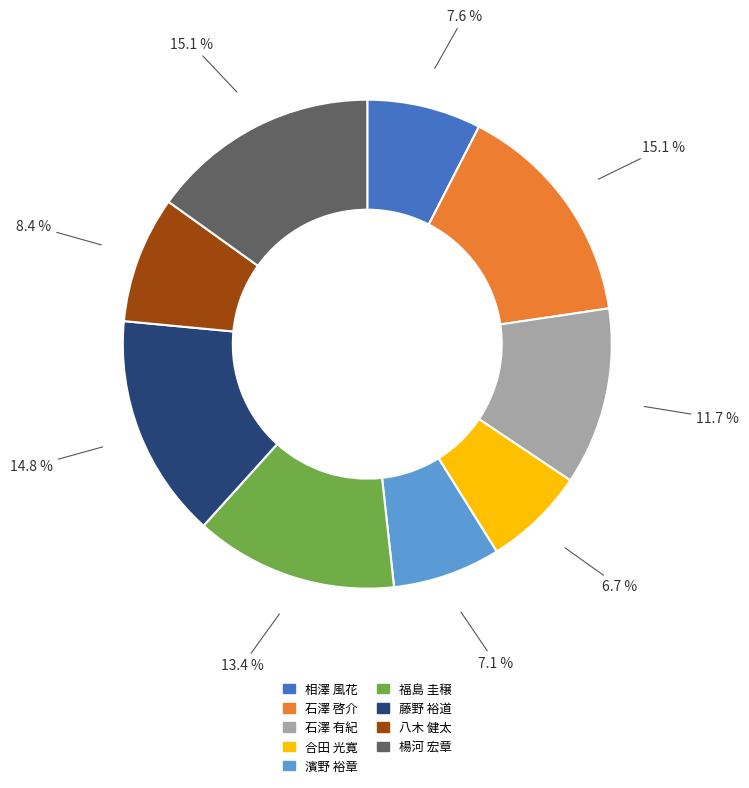

How many slices are in this pie chart?

9